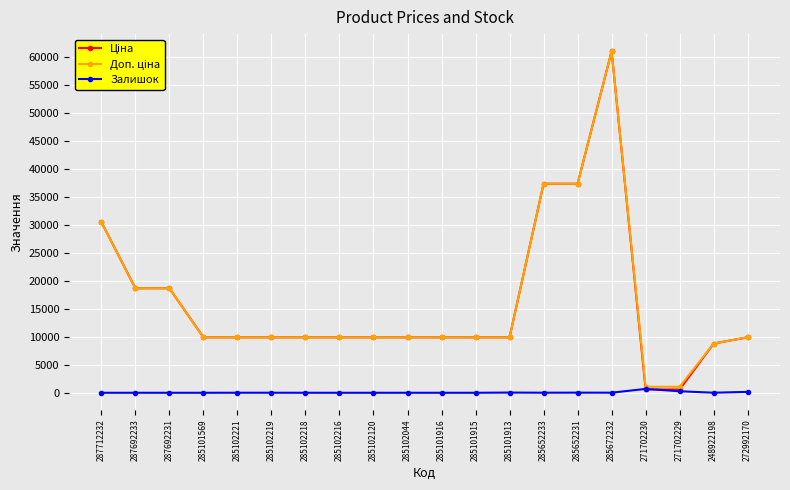

What is the greatest value displayed?

61024.7